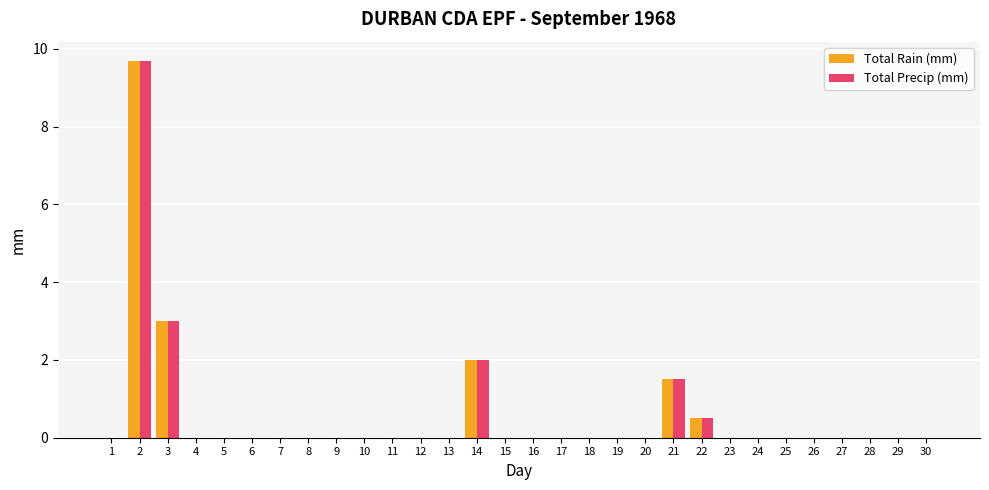

Which category has the highest value in the Total Precip (mm) series?

2